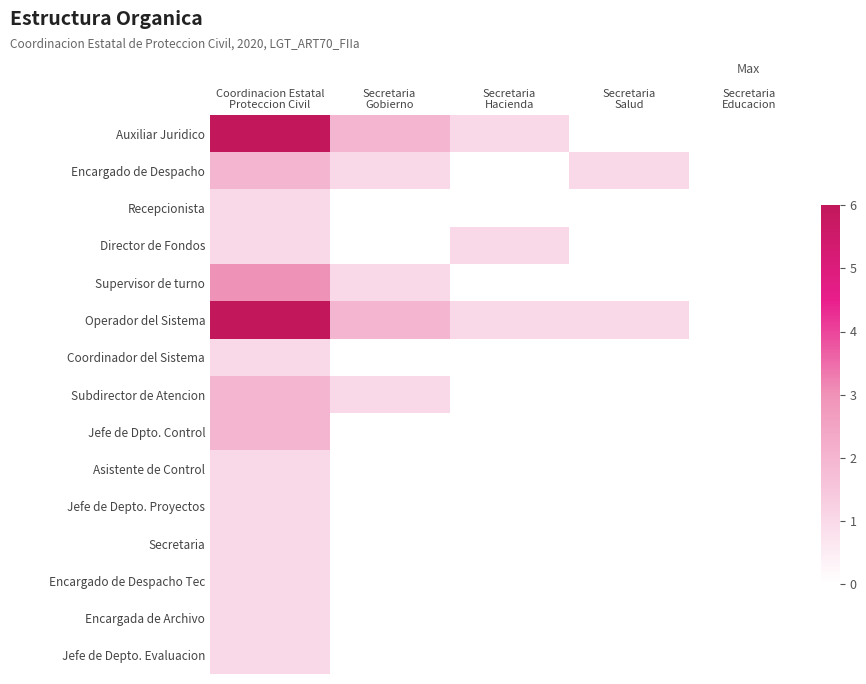

Reading right to left, list all the values displayed in this chart.

Auxiliar Juridico: Secretaria
Educacion=0	Secretaria
Salud=0	Secretaria
Hacienda=1	Secretaria
Gobierno=2	Coordinacion Estatal
Proteccion Civil=6
Encargado de Despacho: Secretaria
Educacion=0	Secretaria
Salud=1	Secretaria
Hacienda=0	Secretaria
Gobierno=1	Coordinacion Estatal
Proteccion Civil=2
Recepcionista: Secretaria
Educacion=0	Secretaria
Salud=0	Secretaria
Hacienda=0	Secretaria
Gobierno=0	Coordinacion Estatal
Proteccion Civil=1
Director de Fondos: Secretaria
Educacion=0	Secretaria
Salud=0	Secretaria
Hacienda=1	Secretaria
Gobierno=0	Coordinacion Estatal
Proteccion Civil=1
Supervisor de turno: Secretaria
Educacion=0	Secretaria
Salud=0	Secretaria
Hacienda=0	Secretaria
Gobierno=1	Coordinacion Estatal
Proteccion Civil=3
Operador del Sistema: Secretaria
Educacion=0	Secretaria
Salud=1	Secretaria
Hacienda=1	Secretaria
Gobierno=2	Coordinacion Estatal
Proteccion Civil=6
Coordinador del Sistema: Secretaria
Educacion=0	Secretaria
Salud=0	Secretaria
Hacienda=0	Secretaria
Gobierno=0	Coordinacion Estatal
Proteccion Civil=1
Subdirector de Atencion: Secretaria
Educacion=0	Secretaria
Salud=0	Secretaria
Hacienda=0	Secretaria
Gobierno=1	Coordinacion Estatal
Proteccion Civil=2
Jefe de Dpto. Control: Secretaria
Educacion=0	Secretaria
Salud=0	Secretaria
Hacienda=0	Secretaria
Gobierno=0	Coordinacion Estatal
Proteccion Civil=2
Asistente de Control: Secretaria
Educacion=0	Secretaria
Salud=0	Secretaria
Hacienda=0	Secretaria
Gobierno=0	Coordinacion Estatal
Proteccion Civil=1
Jefe de Depto. Proyectos: Secretaria
Educacion=0	Secretaria
Salud=0	Secretaria
Hacienda=0	Secretaria
Gobierno=0	Coordinacion Estatal
Proteccion Civil=1
Secretaria: Secretaria
Educacion=0	Secretaria
Salud=0	Secretaria
Hacienda=0	Secretaria
Gobierno=0	Coordinacion Estatal
Proteccion Civil=1
Encargado de Despacho Tec: Secretaria
Educacion=0	Secretaria
Salud=0	Secretaria
Hacienda=0	Secretaria
Gobierno=0	Coordinacion Estatal
Proteccion Civil=1
Encargada de Archivo: Secretaria
Educacion=0	Secretaria
Salud=0	Secretaria
Hacienda=0	Secretaria
Gobierno=0	Coordinacion Estatal
Proteccion Civil=1
Jefe de Depto. Evaluacion: Secretaria
Educacion=0	Secretaria
Salud=0	Secretaria
Hacienda=0	Secretaria
Gobierno=0	Coordinacion Estatal
Proteccion Civil=1